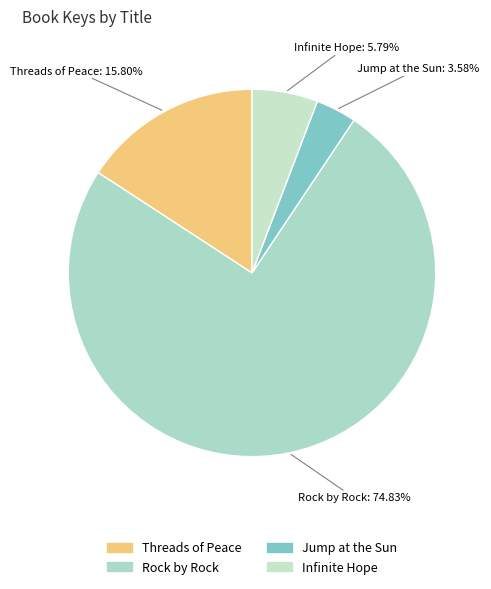

Is it true that Jump at the Sun is 4% of the pie?

True